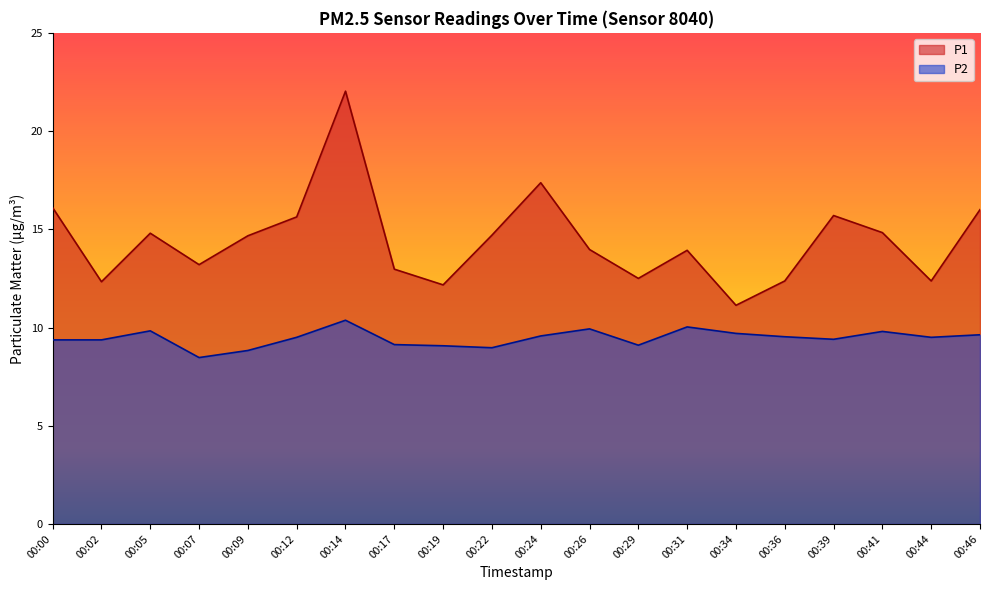

Between 00:09 and 00:22, which is larger?

00:22